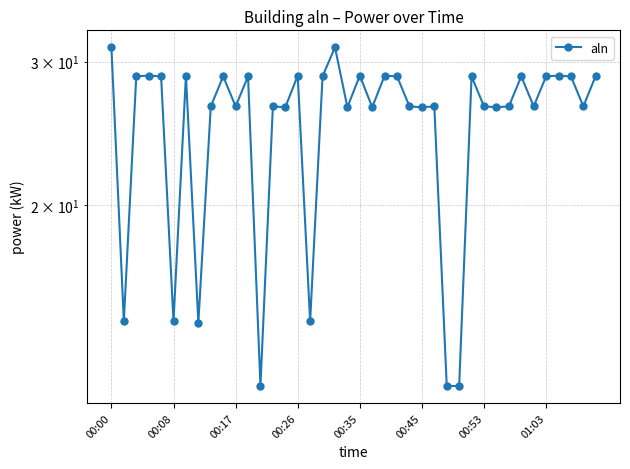

Reading left to right, what are all the values shown in this chart?

31.2	14.4	28.8	28.8	28.8	14.4	28.8	14.4	26.4	28.8	26.4	28.8	12.0	26.4	26.4	28.8	14.4	28.8	31.2	26.4	28.8	26.4	28.8	28.8	26.4	26.4	26.4	12.0	12.0	28.8	26.4	26.4	26.4	28.8	26.4	28.8	28.8	28.8	26.4	28.8